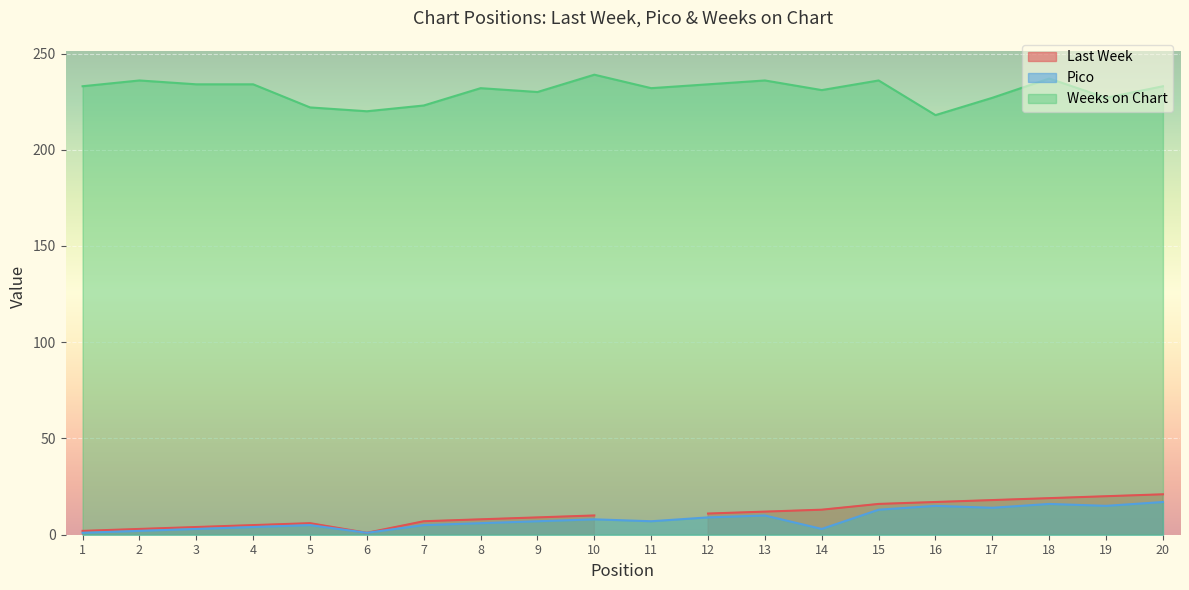

What is the sum of the Weeks on Chart values at 6 and 13?

456